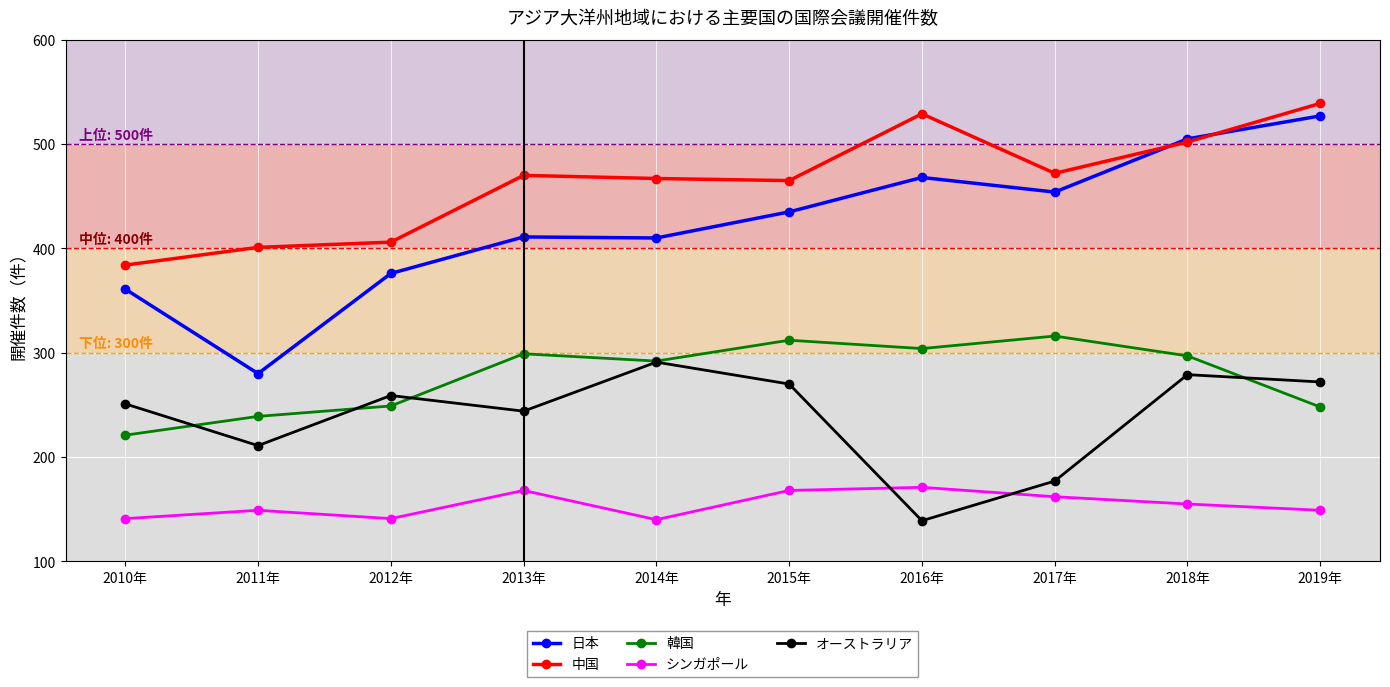

Does the chart display data point markers on the line(s)?

Yes